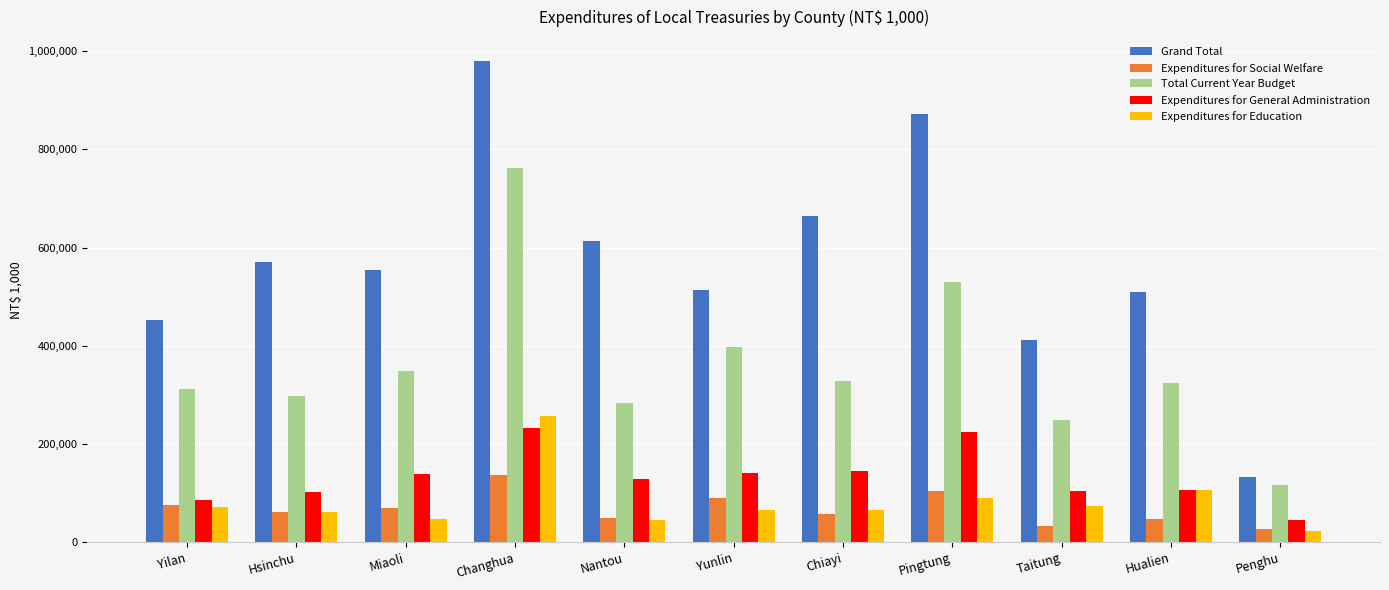

Is it true that Expenditures for General Administration equals 45050 at Penghu?

True